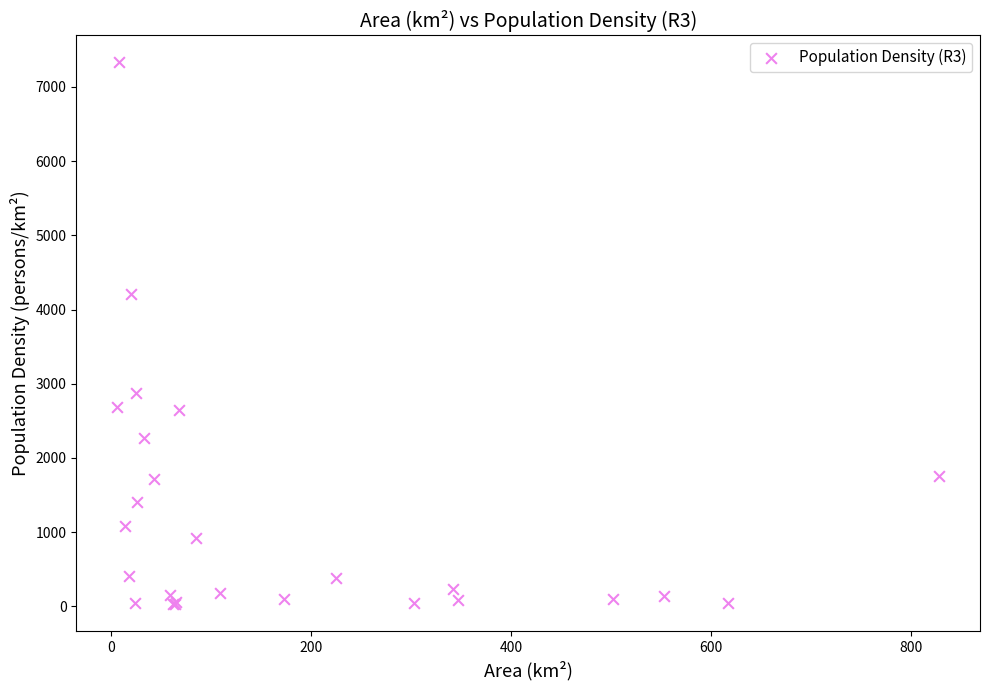

What Y value in the scatter plot is closest to 3680?

4213.7